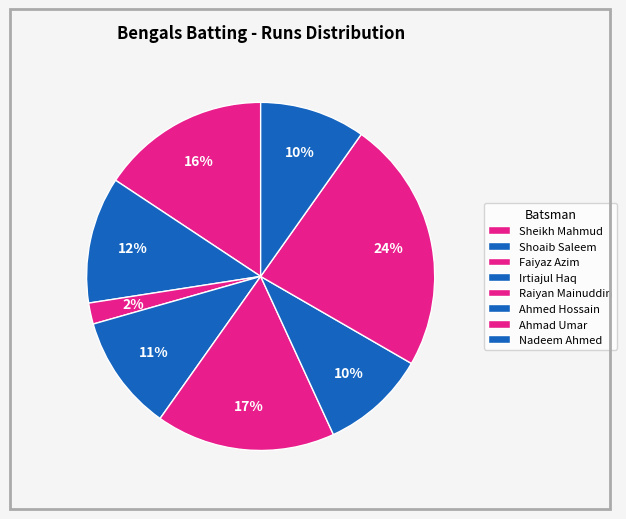

What is the largest slice in the pie chart?

Ahmad Umar